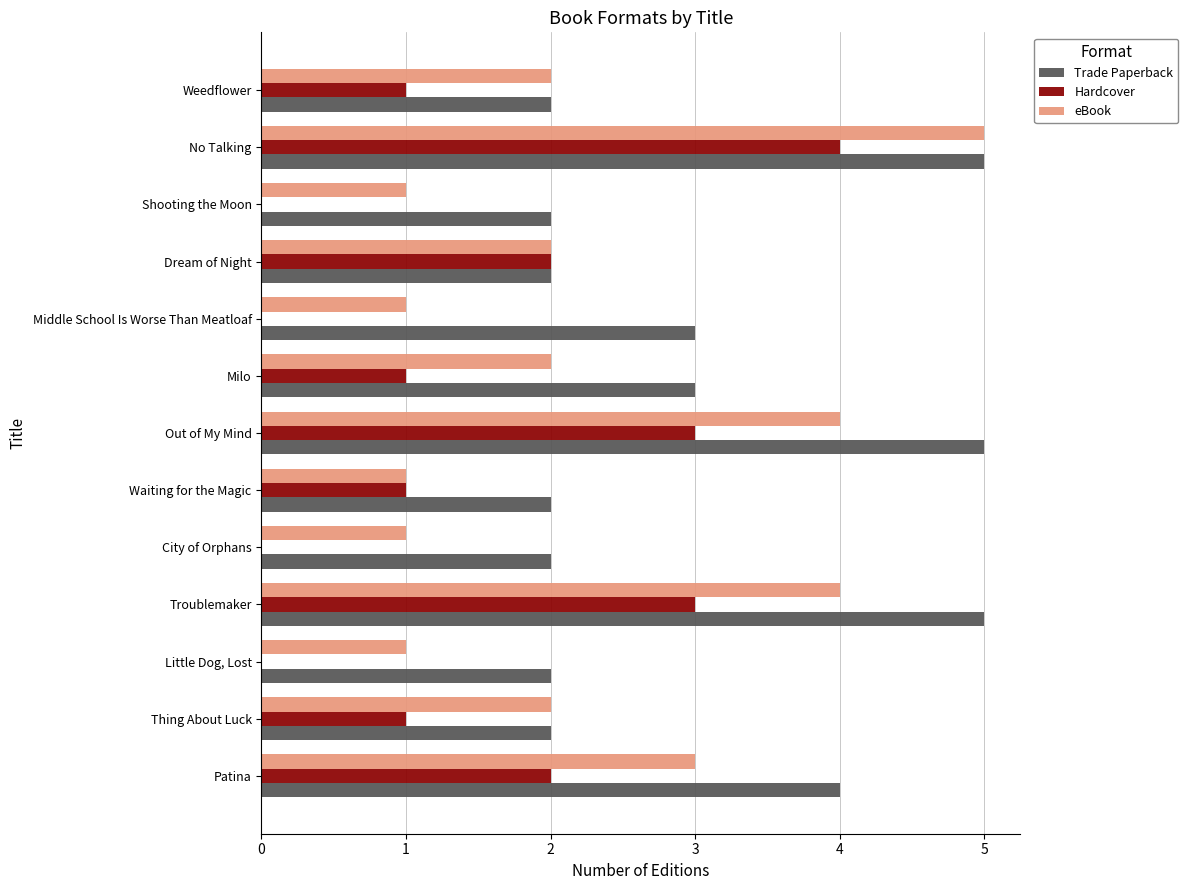

The Hardcover series shows 2 at City of Orphans. True or false?

False